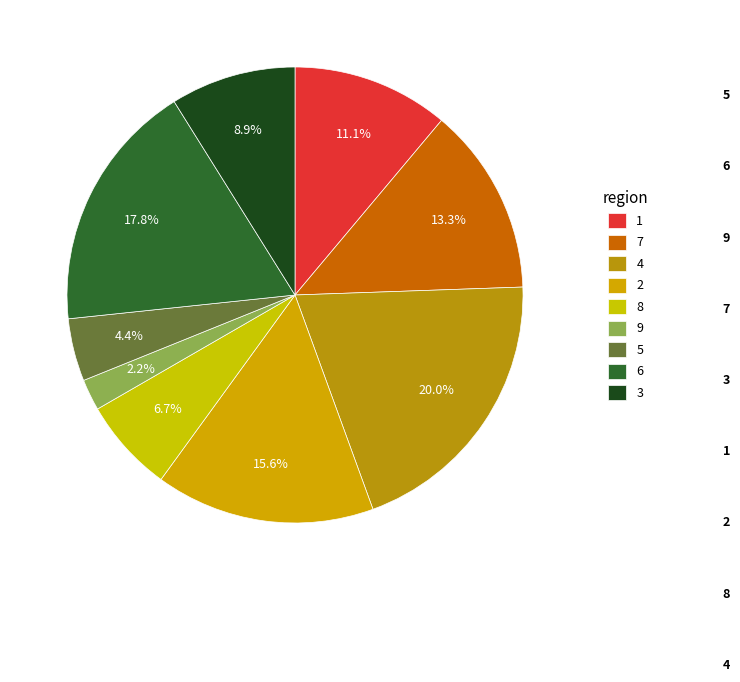

Is there any slice that represents more than half of the pie?

No